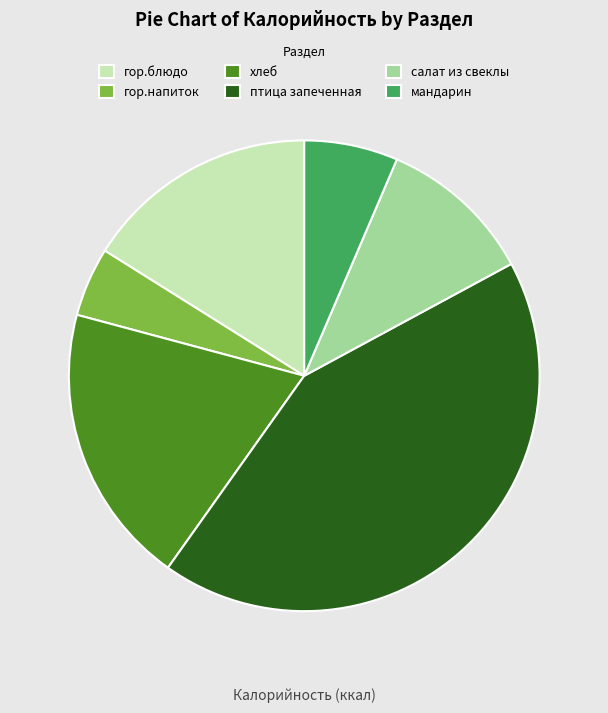

Does птица запеченная account for over 50% of the chart?

No